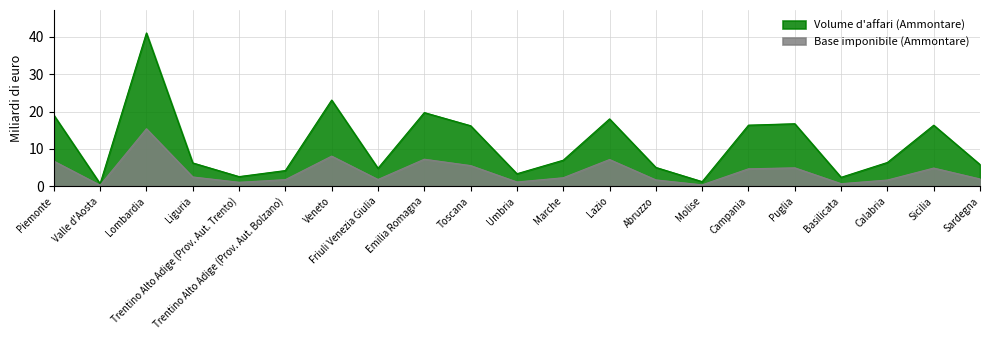

The value of Volume d'affari (Ammontare) at Lazio is 18.0. True or false?

True